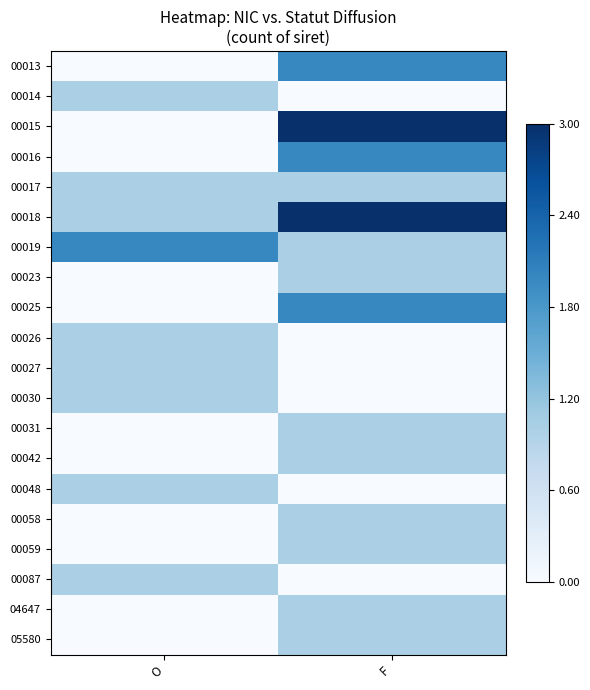

Reading left to right, transcribe all the data shown in this chart.

00013: O=0.0	F=0.7
00014: O=0.3	F=0.0
00015: O=0.0	F=1.0
00016: O=0.0	F=0.7
00017: O=0.3	F=0.3
00018: O=0.3	F=1.0
00019: O=0.7	F=0.3
00023: O=0.0	F=0.3
00025: O=0.0	F=0.7
00026: O=0.3	F=0.0
00027: O=0.3	F=0.0
00030: O=0.3	F=0.0
00031: O=0.0	F=0.3
00042: O=0.0	F=0.3
00048: O=0.3	F=0.0
00058: O=0.0	F=0.3
00059: O=0.0	F=0.3
00087: O=0.3	F=0.0
04647: O=0.0	F=0.3
05580: O=0.0	F=0.3